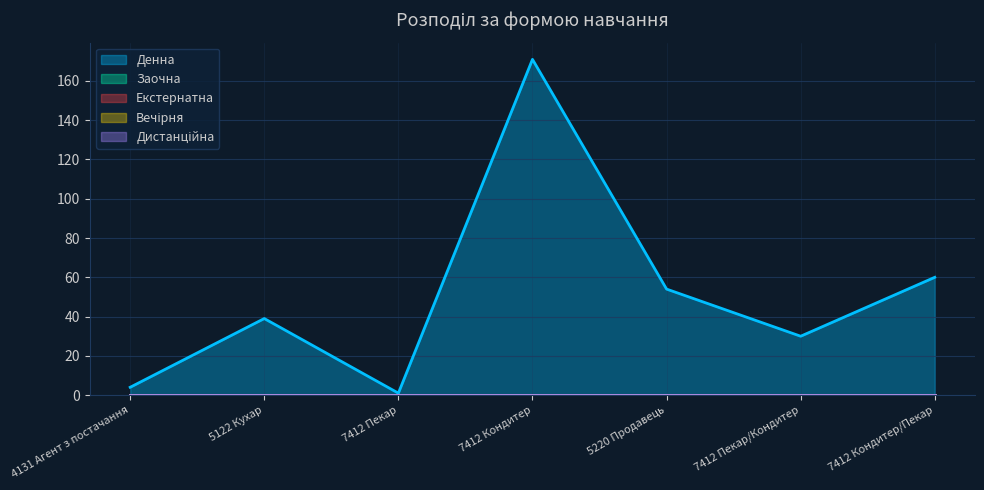

Between 5122 Кухар and 5220 Продавець, which series saw the biggest shift?

Денна